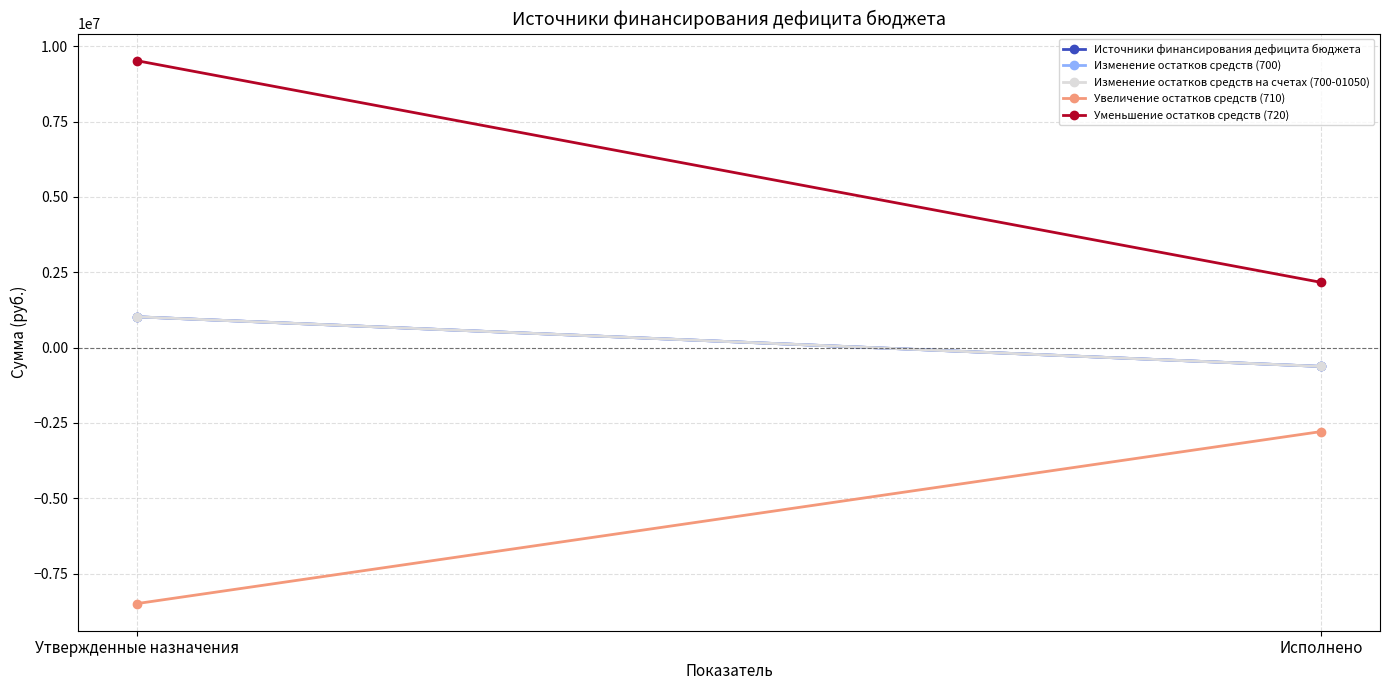

Is this an area chart (filled region under the line)?

No